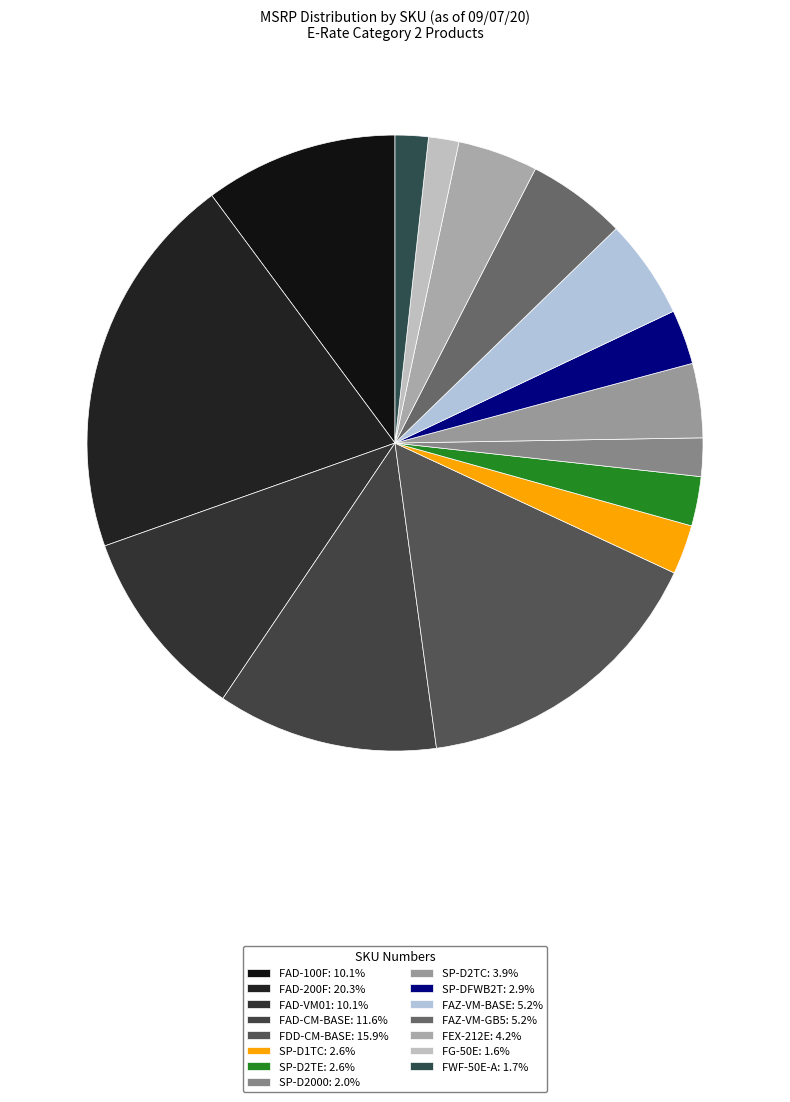

Which slice is the largest?

FAD-200F